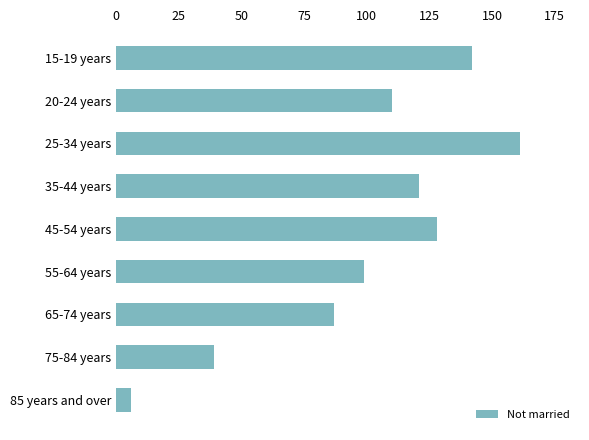

Reading top to bottom, transcribe all the data shown in this chart.

142	110	161	121	128	99	87	39	6